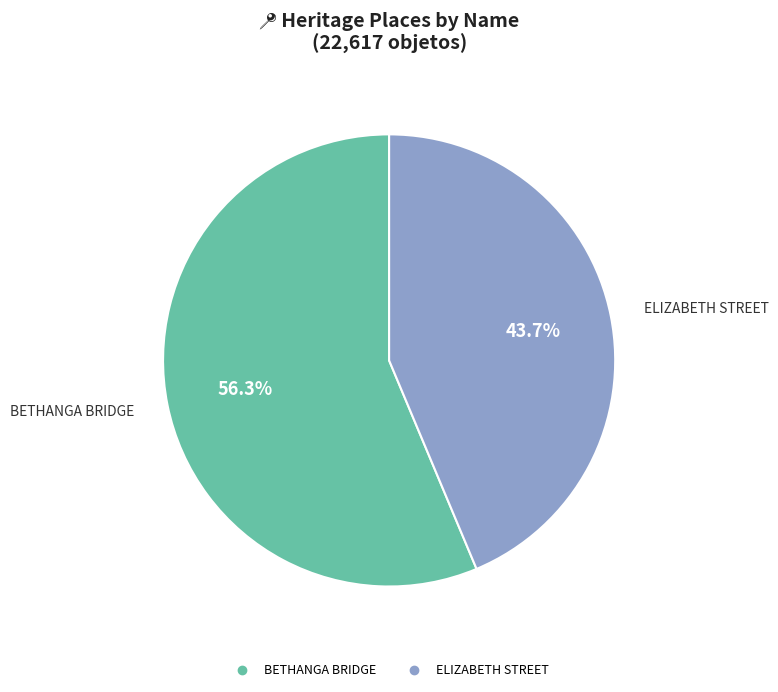

True or false: BETHANGA BRIDGE accounts for 56% of the total.

True